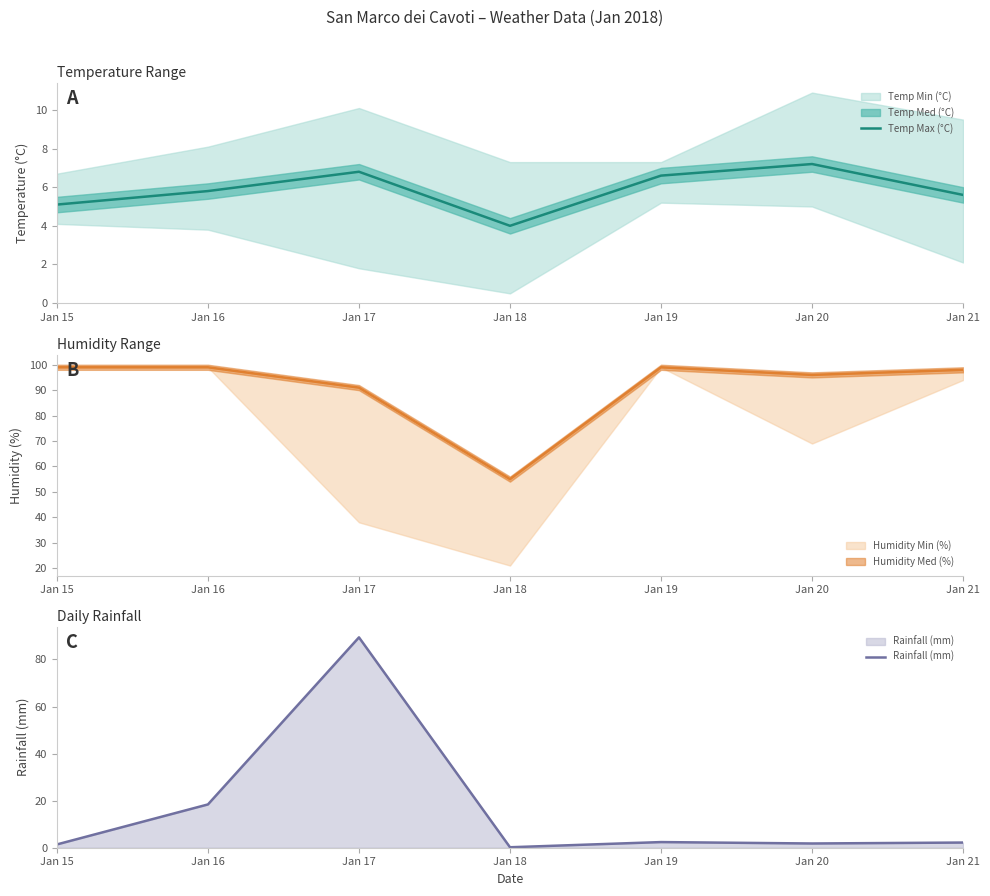

What is the highest value of the Temp Max (°C) series?

7.2